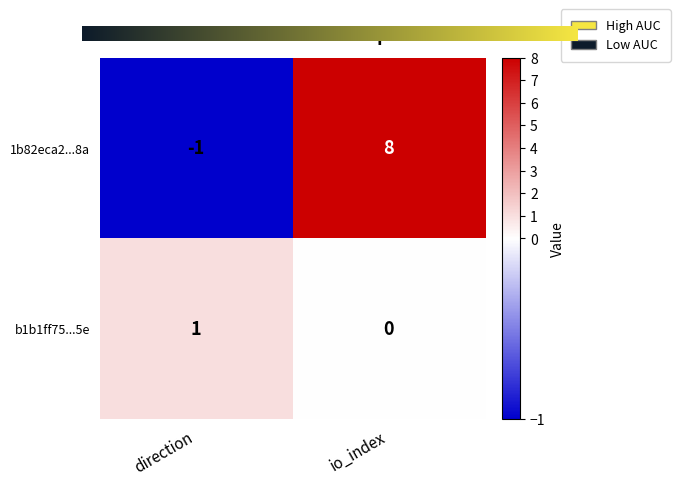

What is the spread (max minus min) of values at io_index?

8